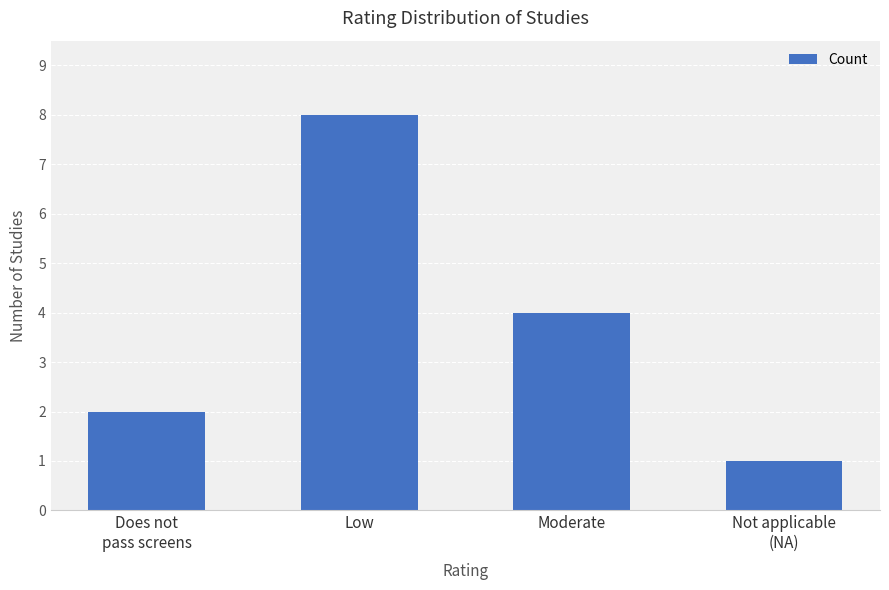

Reading left to right, what are all the values shown in this chart?

2	8	4	1